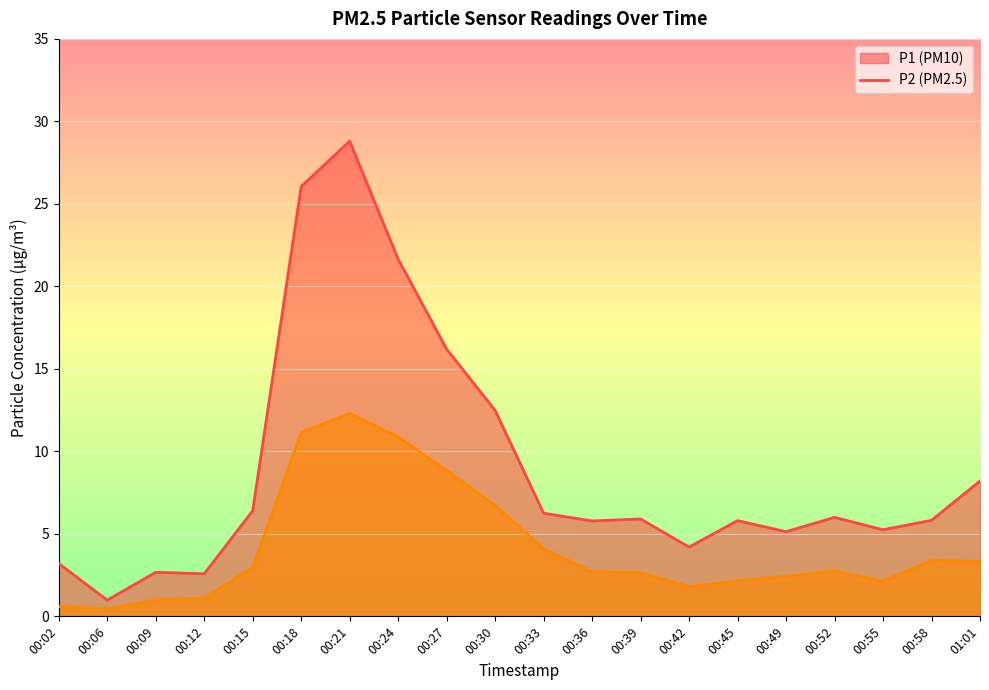

At which category does P1 reach its first local valley?

00:06